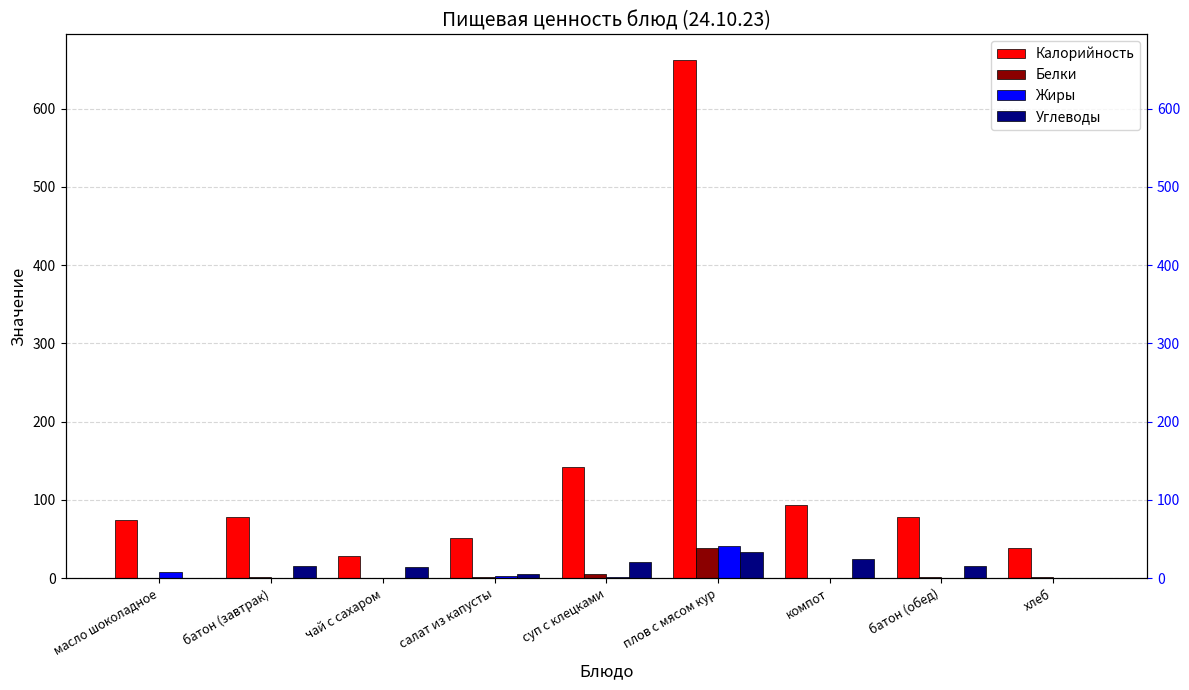

Which category has the lowest value across all series?

масло шоколадное